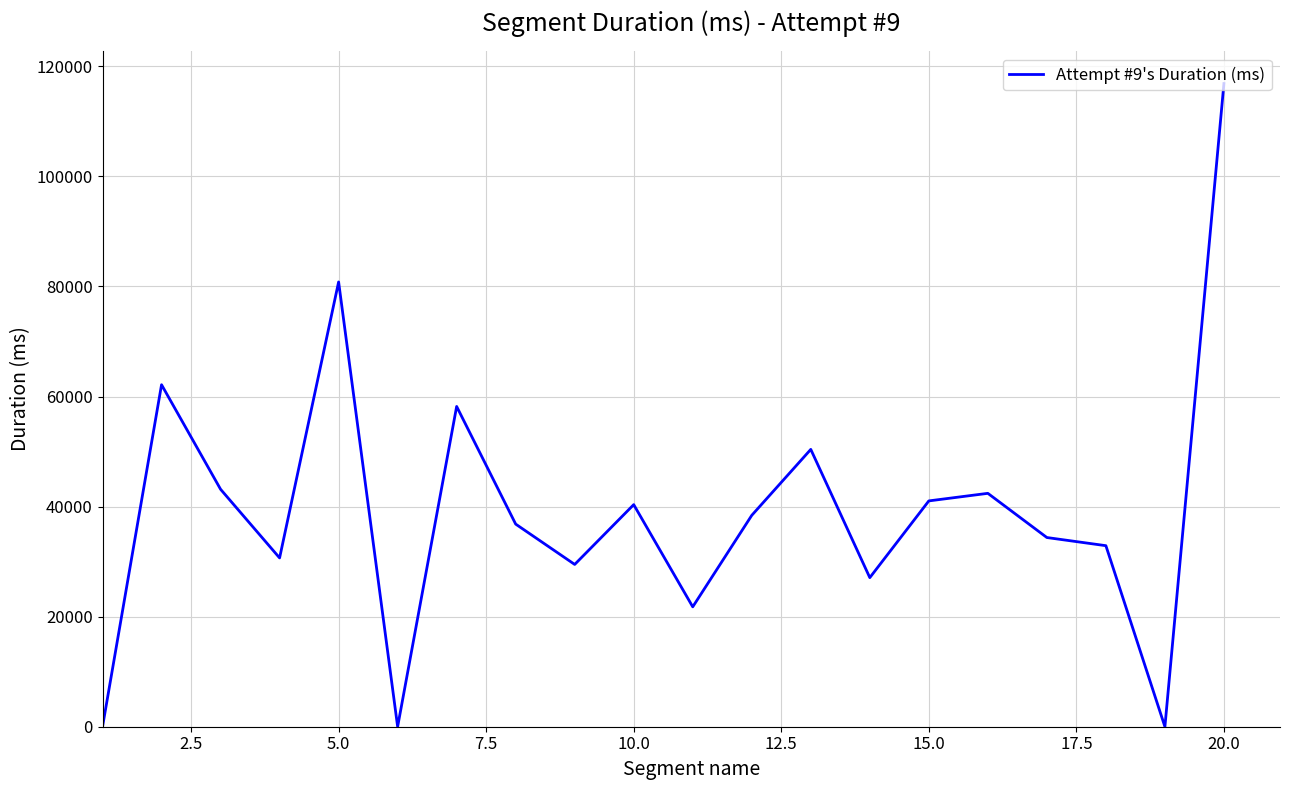

How many interior local valleys (lower than both neighbors) does the data have?

6